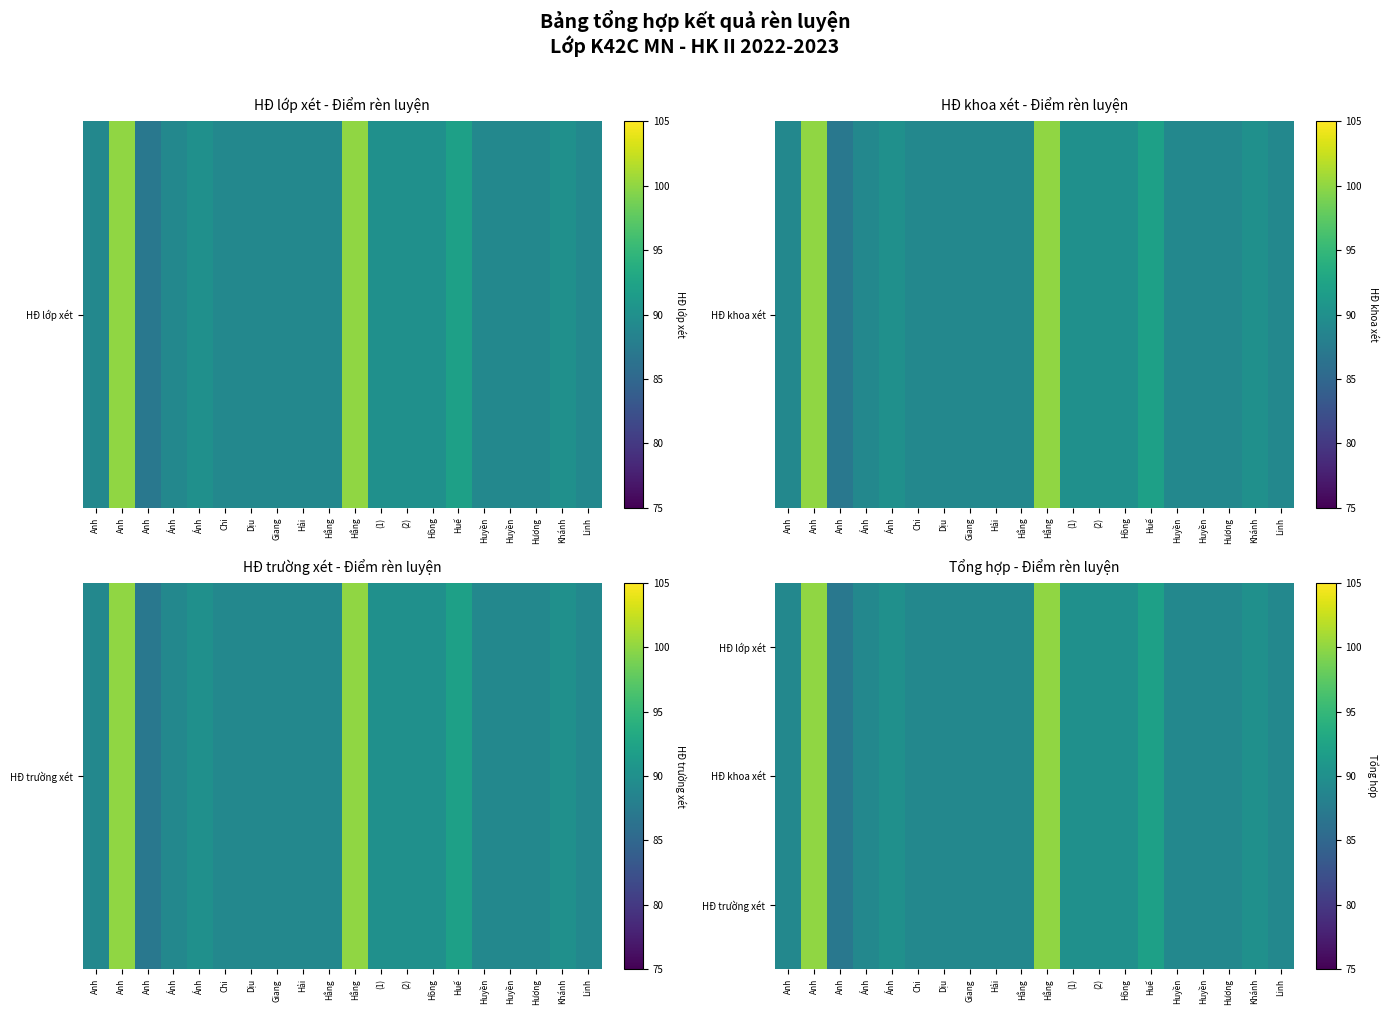

What is the total value across all series at Ánh?

267